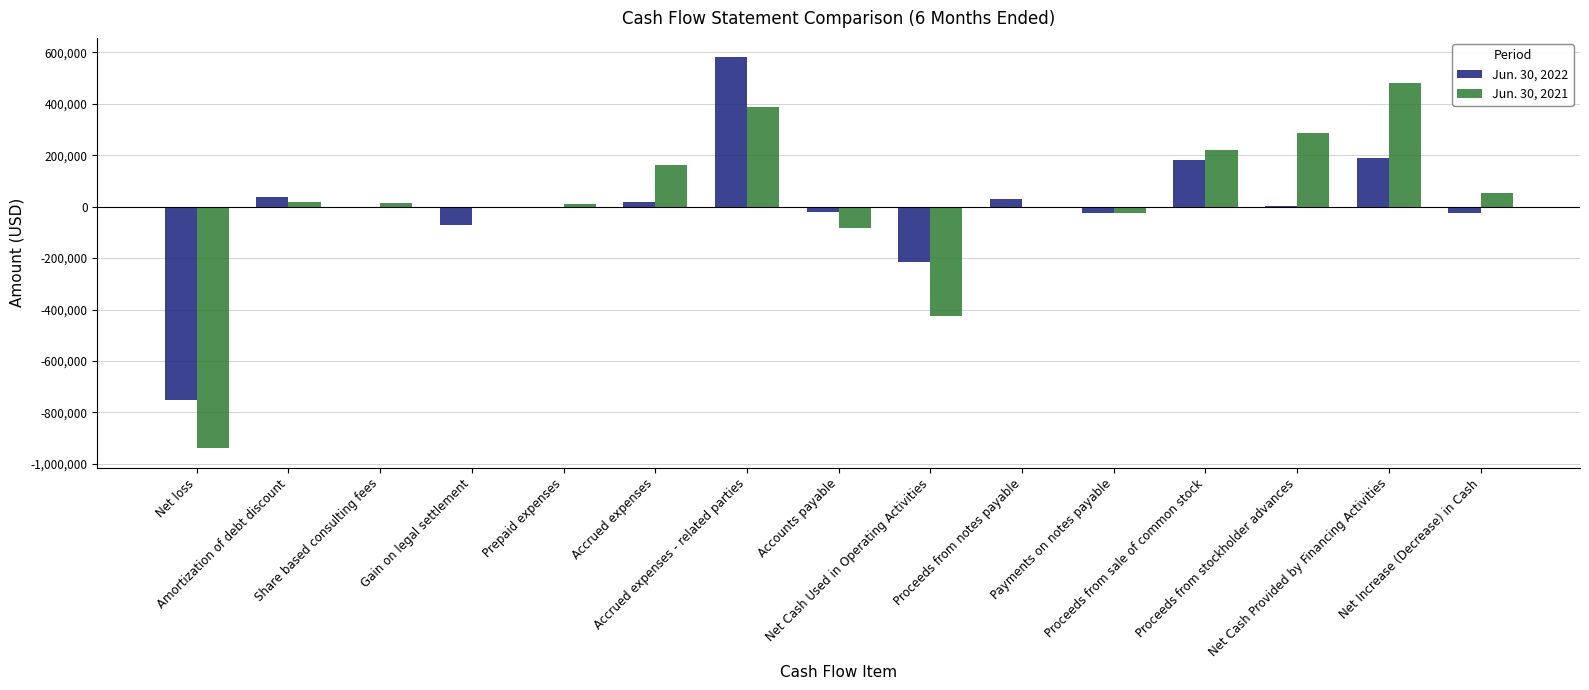

Count the number of categories in the chart.

15